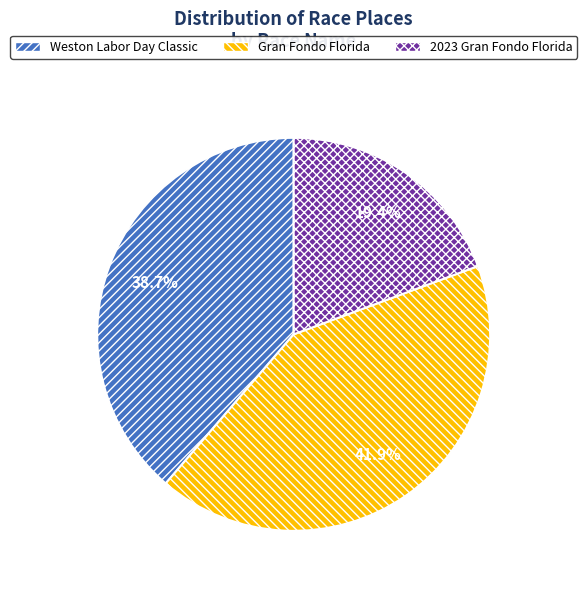

Approximately how many times larger is the value at Weston Labor Day Classic compared to 2023 Gran Fondo Florida?

2.0